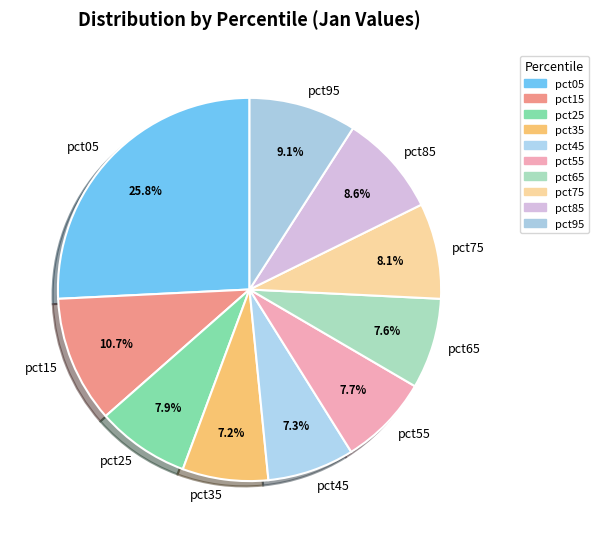

What is the largest slice in the pie chart?

pct05